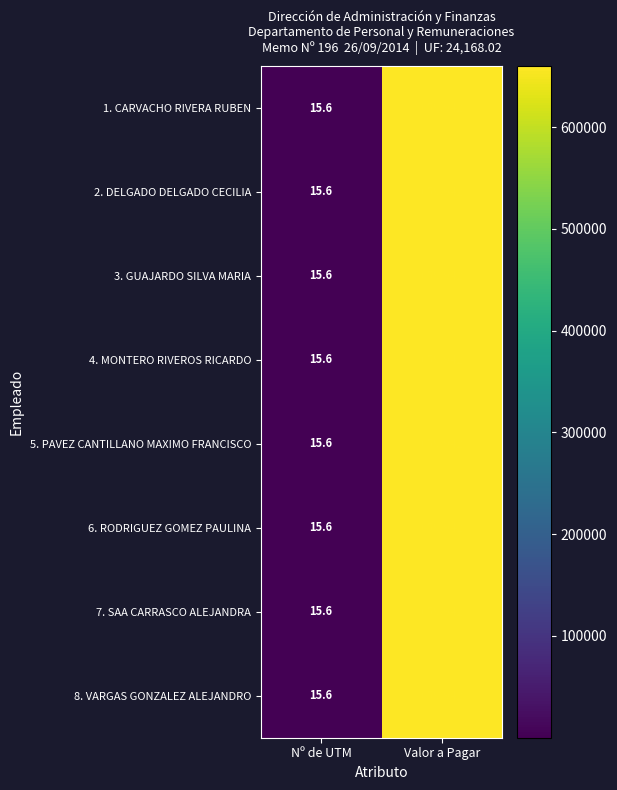

What is the smallest value displayed?

15.6